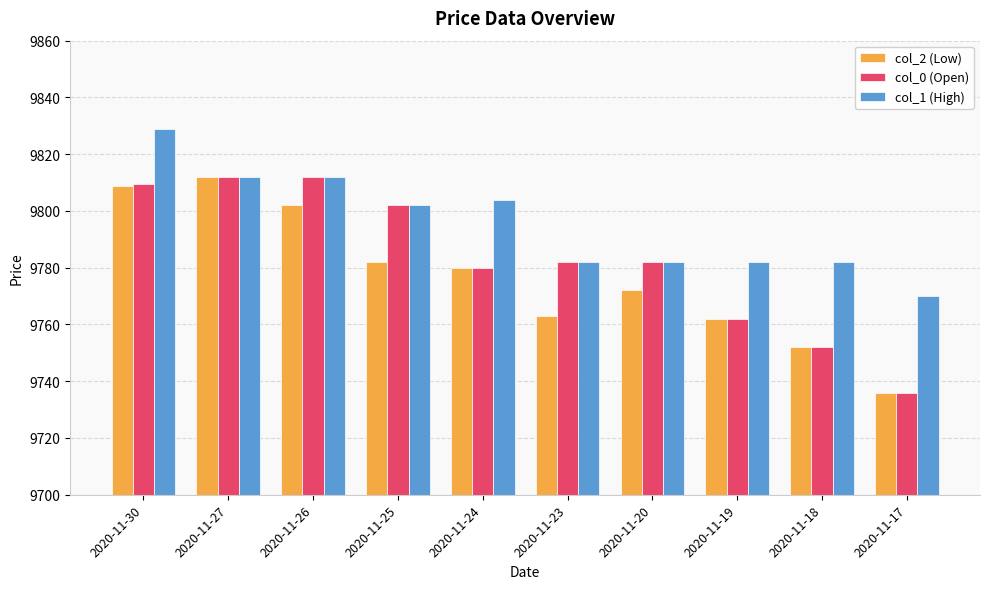

At which category is the sum across all series the highest?

2020-11-30